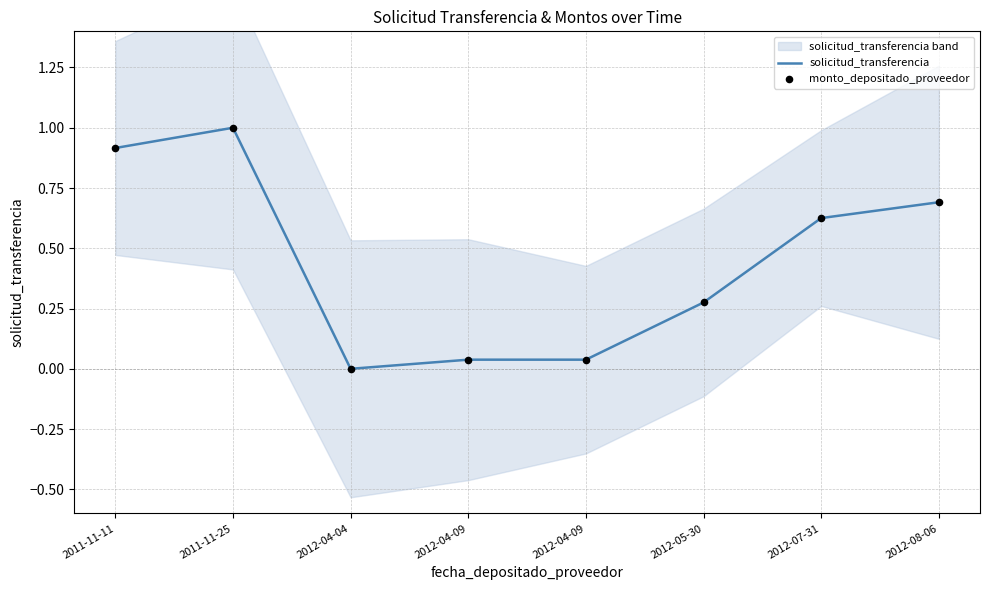

At how many categories does at least one series exceed 0?

7